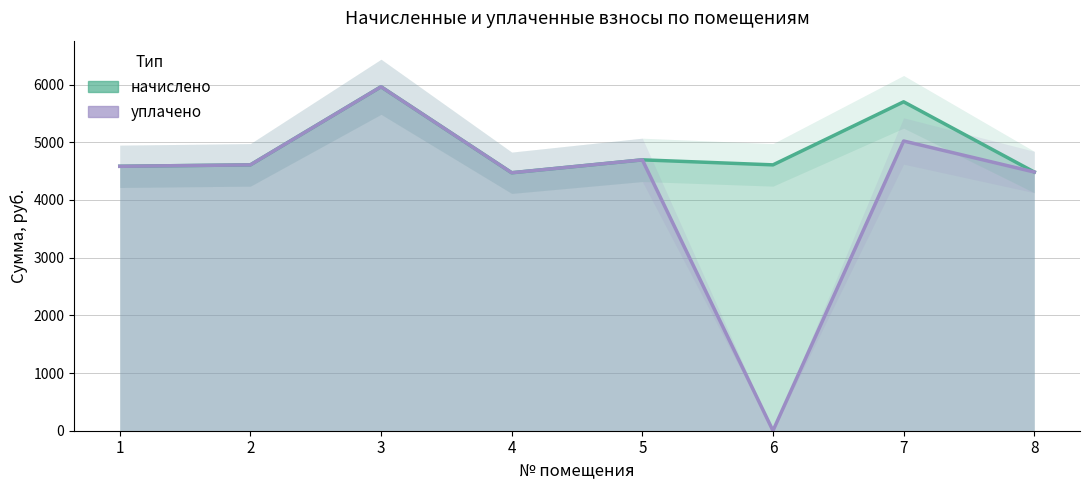

What is the average value of the начислено series?

4888.8